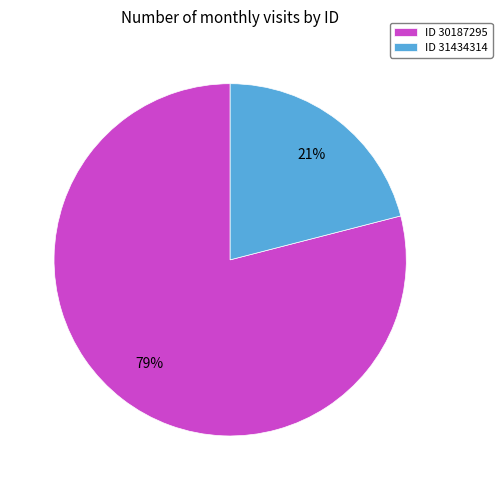

What is the smallest slice in the pie chart?

ID 31434314